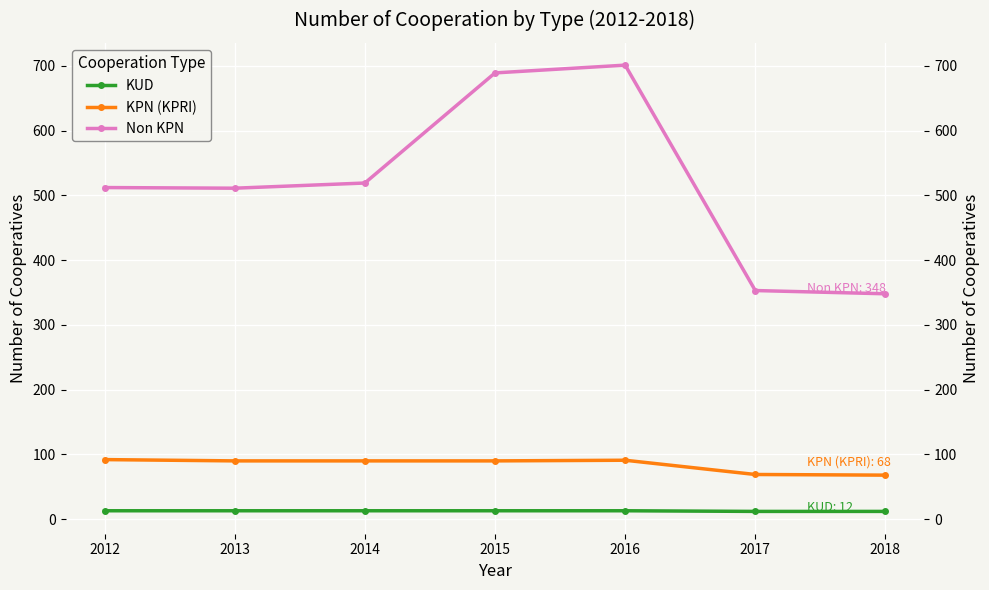

True or false: KUD has a value of 9 at 2012.

False